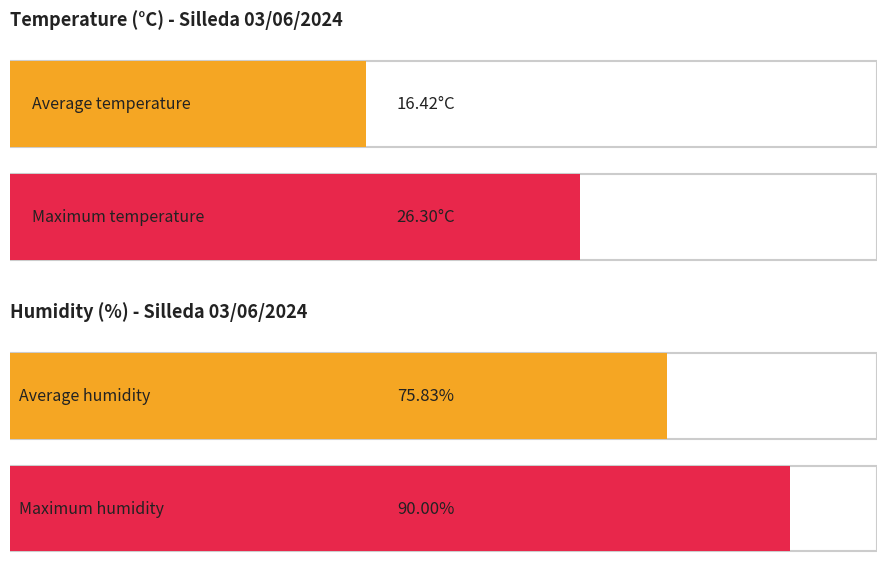

Does the chart contain stacked bars?

No